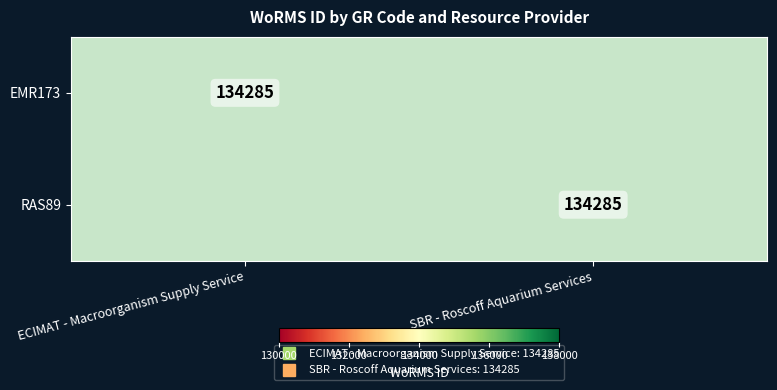

What is the approximate value of RAS89 at SBR - Roscoff Aquarium Services, to the nearest 50?

134300